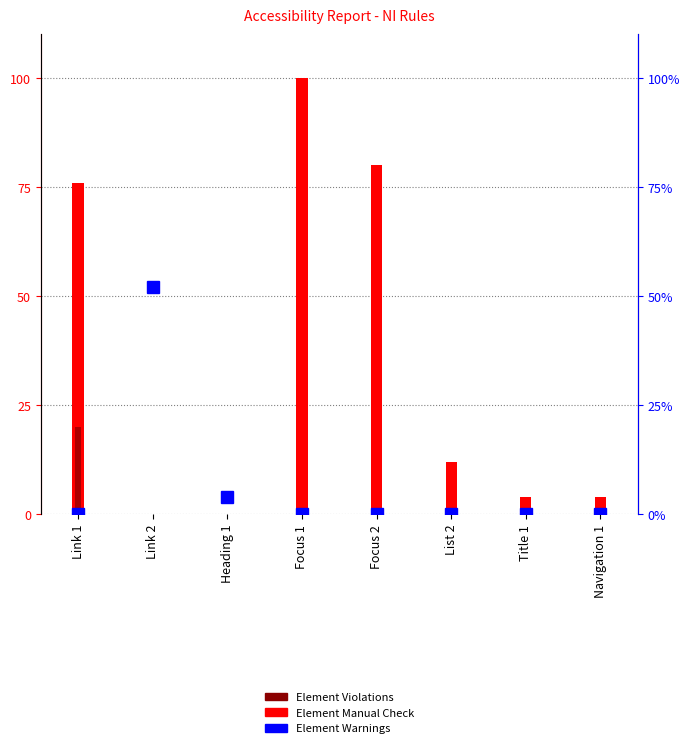

Is the value of Element Manual Check at Heading 1 greater than the value of Element Warnings at List 2?

No